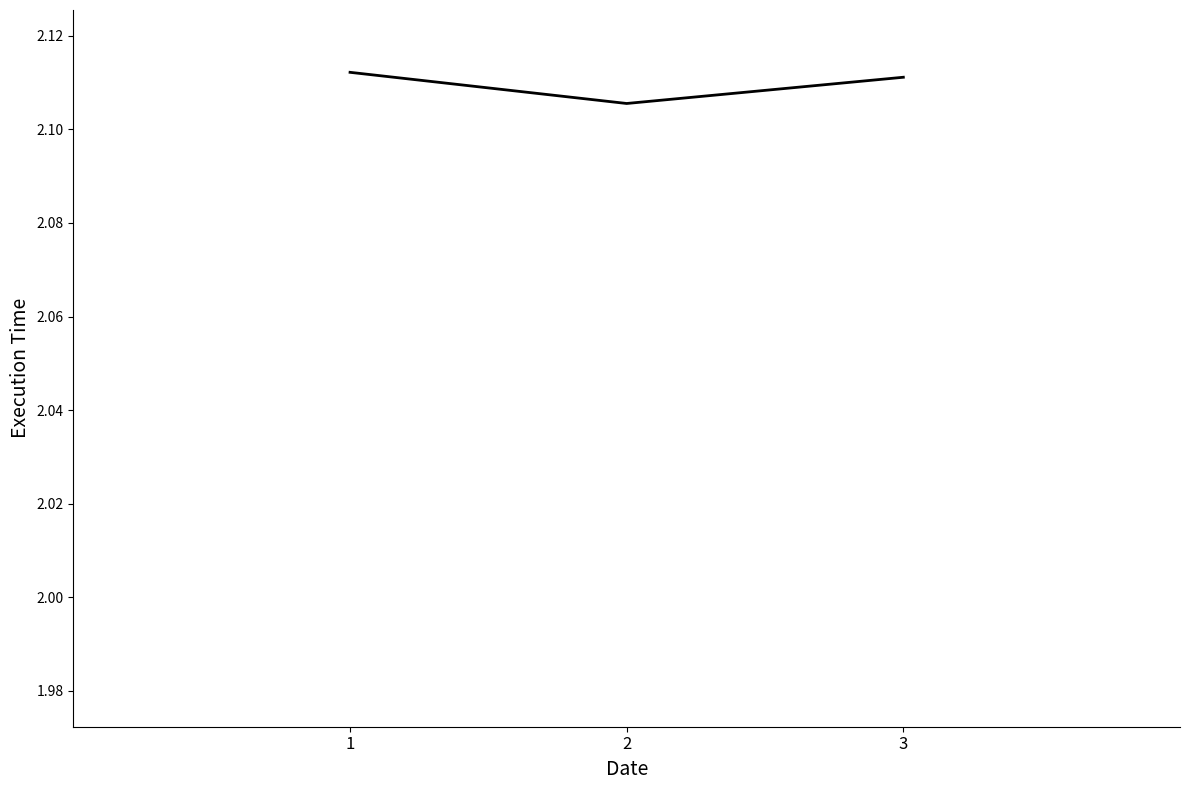

The chart shows a value of 3.3 at 3. True or false?

False